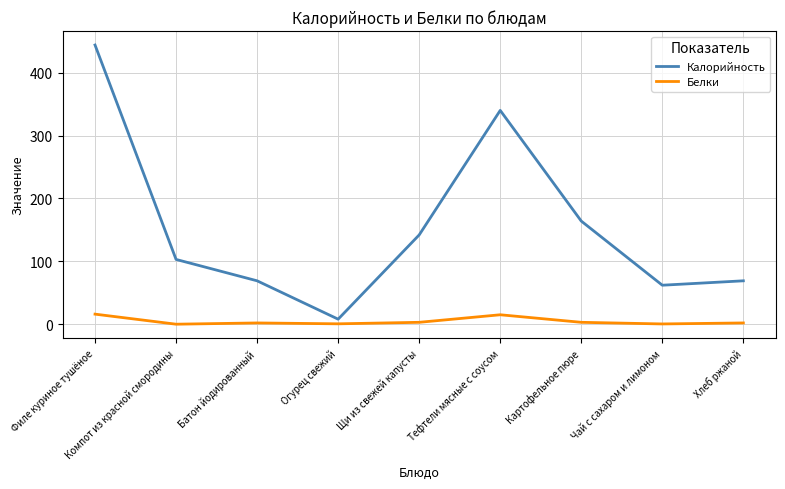

The value of Калорийность at Щи из свежей капусты is 239.0. True or false?

False